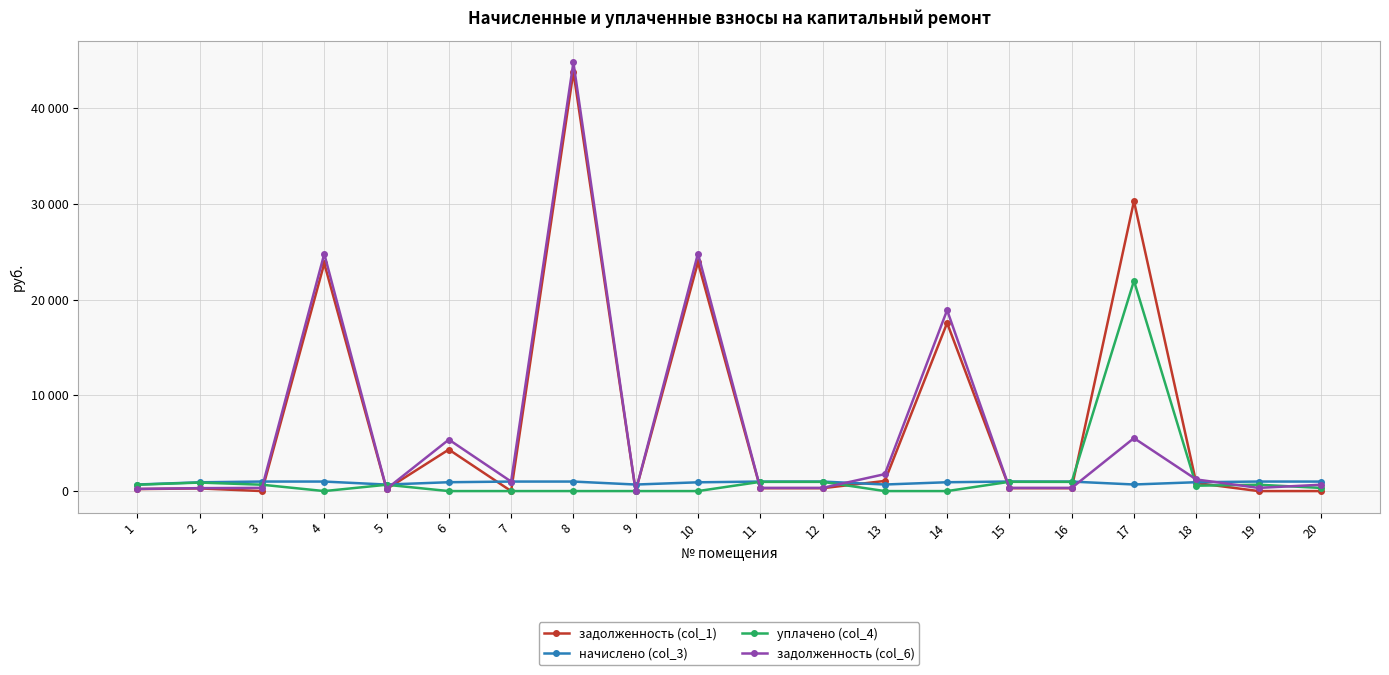

Does the chart have visible grid lines?

Yes